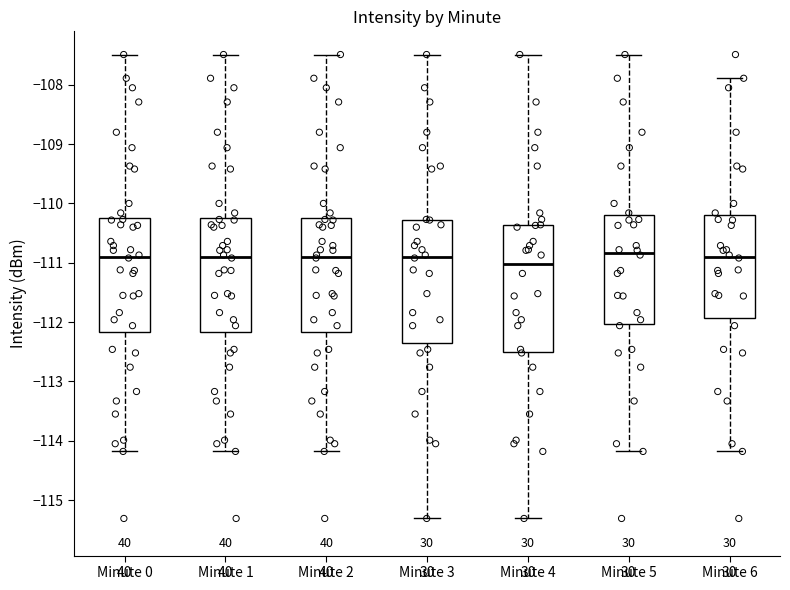

Reading left to right, transcribe this box plot: for each box, give where its median line is, the range the box spans, and where its two whiskers end, as read against the y-axis. The values are not printed on the chart, so give them approximately, as read against the axis.

Minute 0: median -110.9, box -112.2 to -110.2, whiskers -114.2 to -107.5
Minute 1: median -110.9, box -112.2 to -110.2, whiskers -114.2 to -107.5
Minute 2: median -110.9, box -112.2 to -110.2, whiskers -114.2 to -107.5
Minute 3: median -110.9, box -112.4 to -110.3, whiskers -115.3 to -107.5
Minute 4: median -111.0, box -112.5 to -110.4, whiskers -115.3 to -107.5
Minute 5: median -110.8, box -112.0 to -110.2, whiskers -114.2 to -107.5
Minute 6: median -110.9, box -111.9 to -110.2, whiskers -114.2 to -107.9